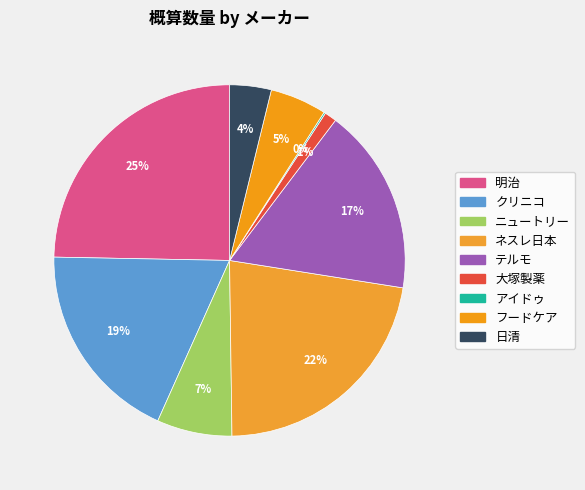

To the nearest percent, what is the difference between the largest and smallest slice percentages?

25%